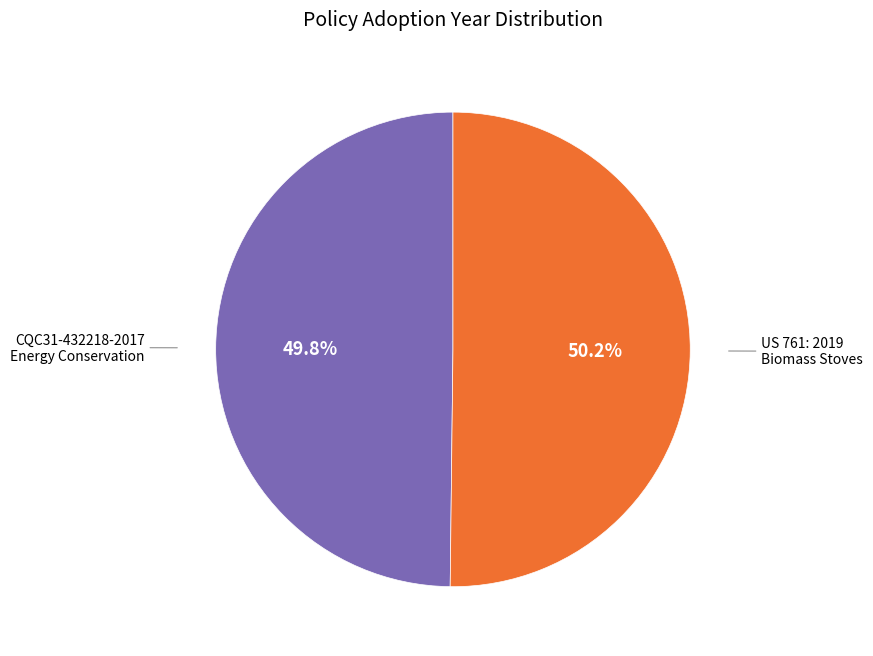

Is there a majority slice in this chart?

Yes